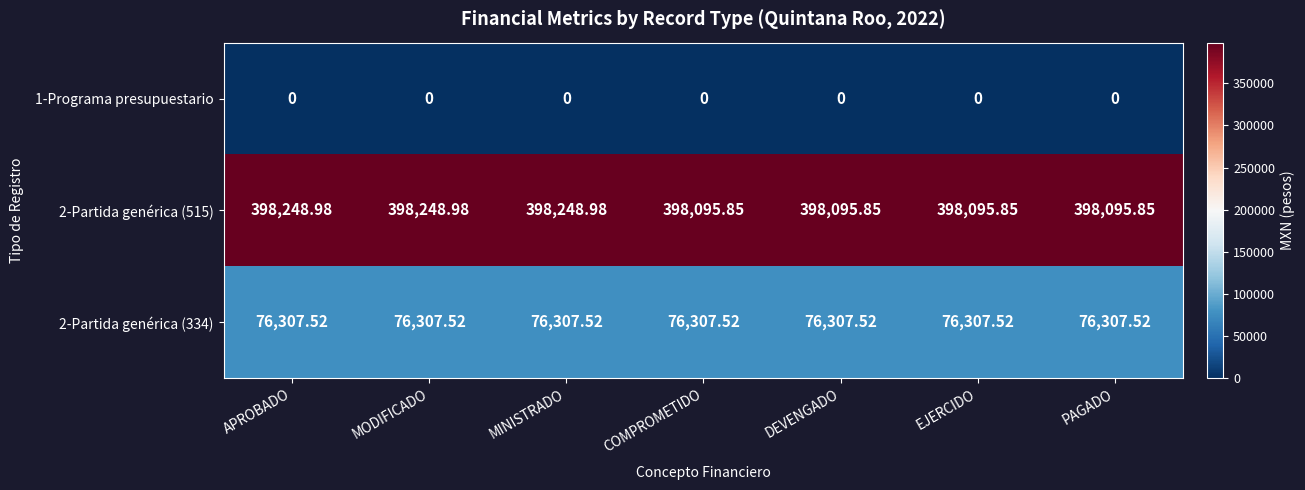

At which category is the sum across all series the highest?

APROBADO